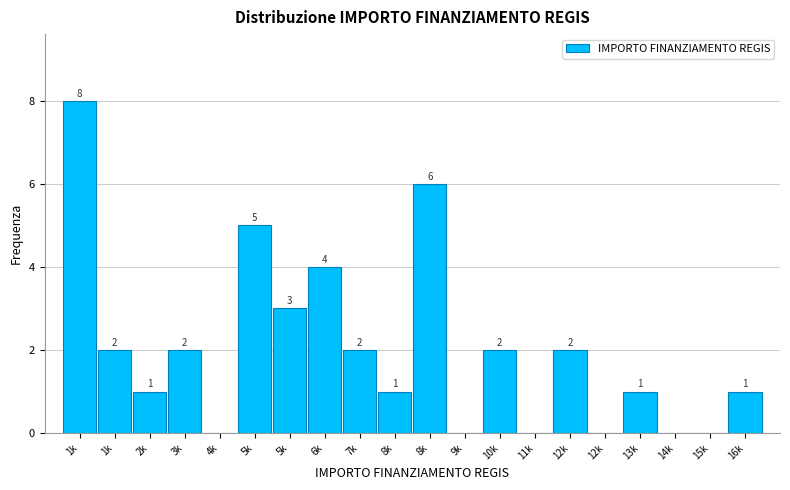

Count the number of categories in the chart.

20